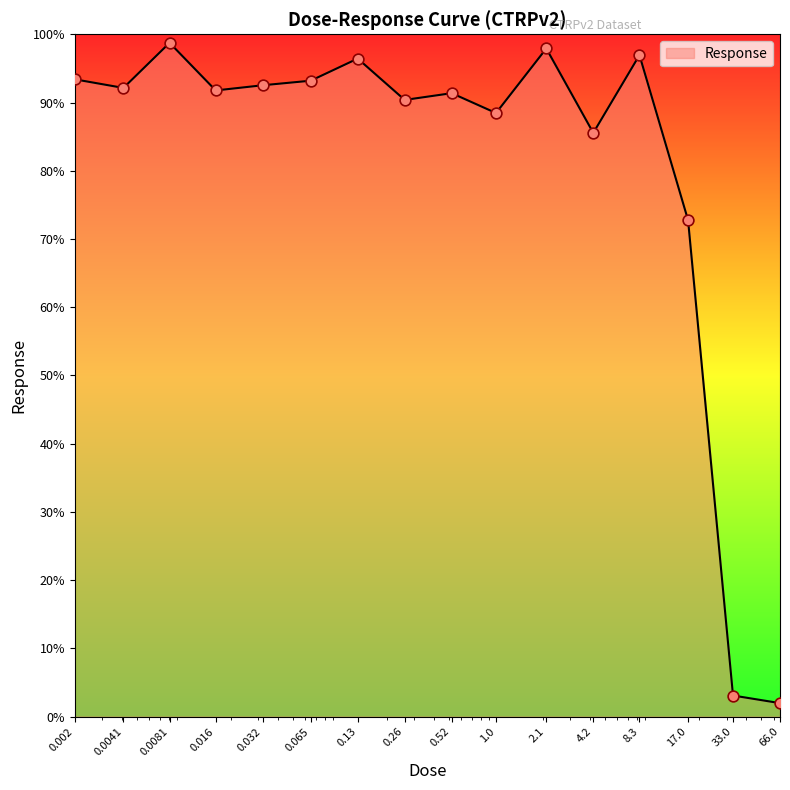

What is the difference between the maximum and minimum values?

96.8